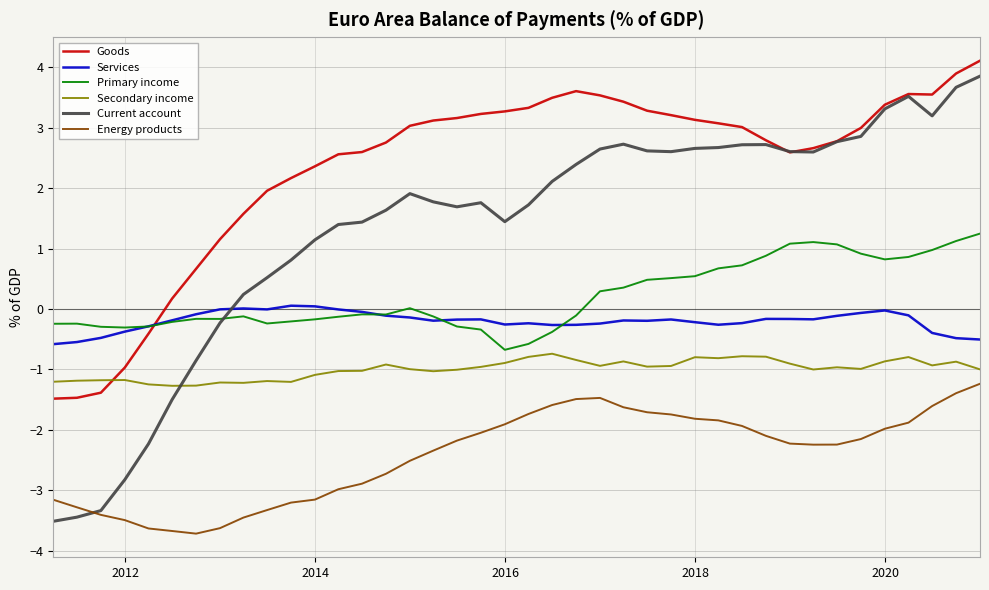

Which series has the largest total across all categories?

Goods